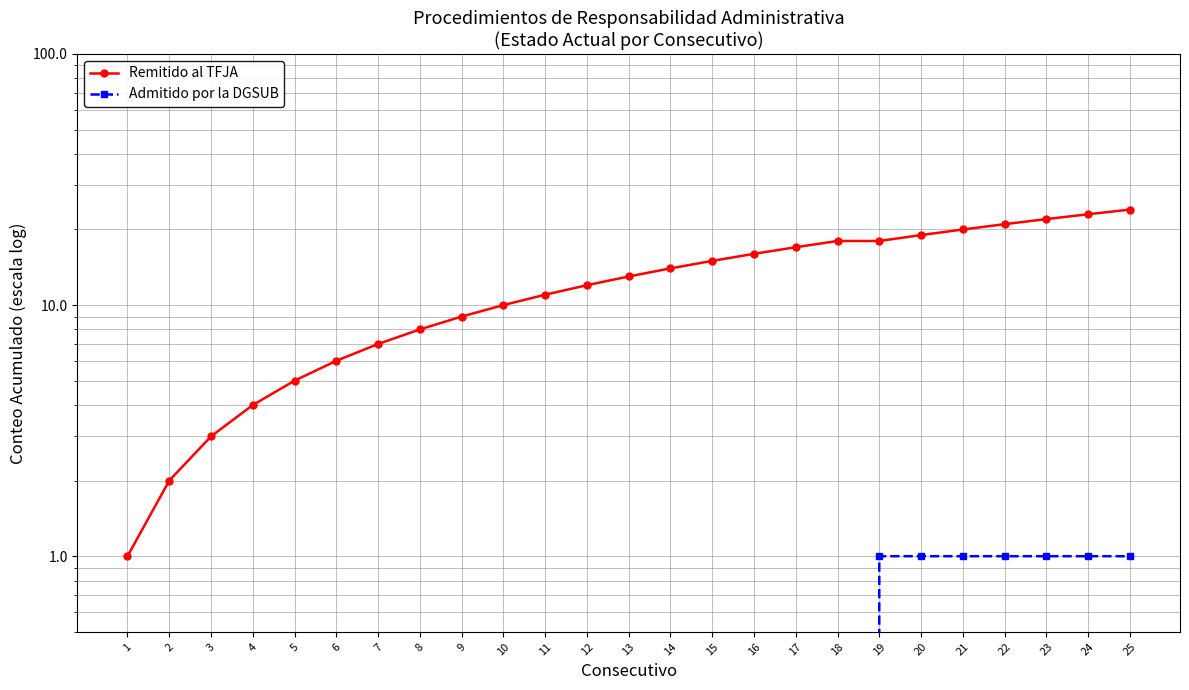

How many data points does each series have?

25